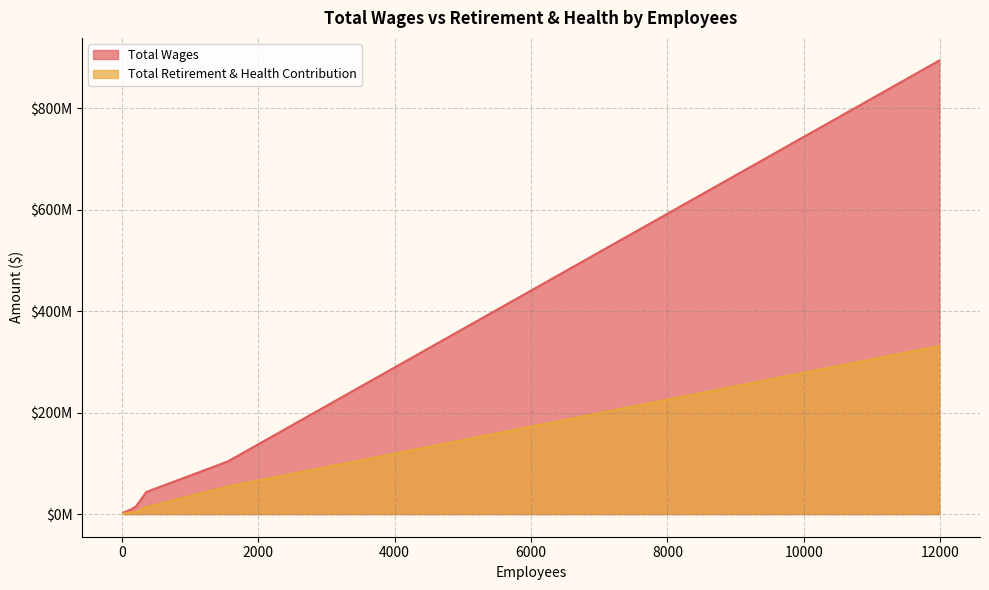

What is the difference between the maximum and minimum values in the Total Retirement & Health Contribution series?

330951118